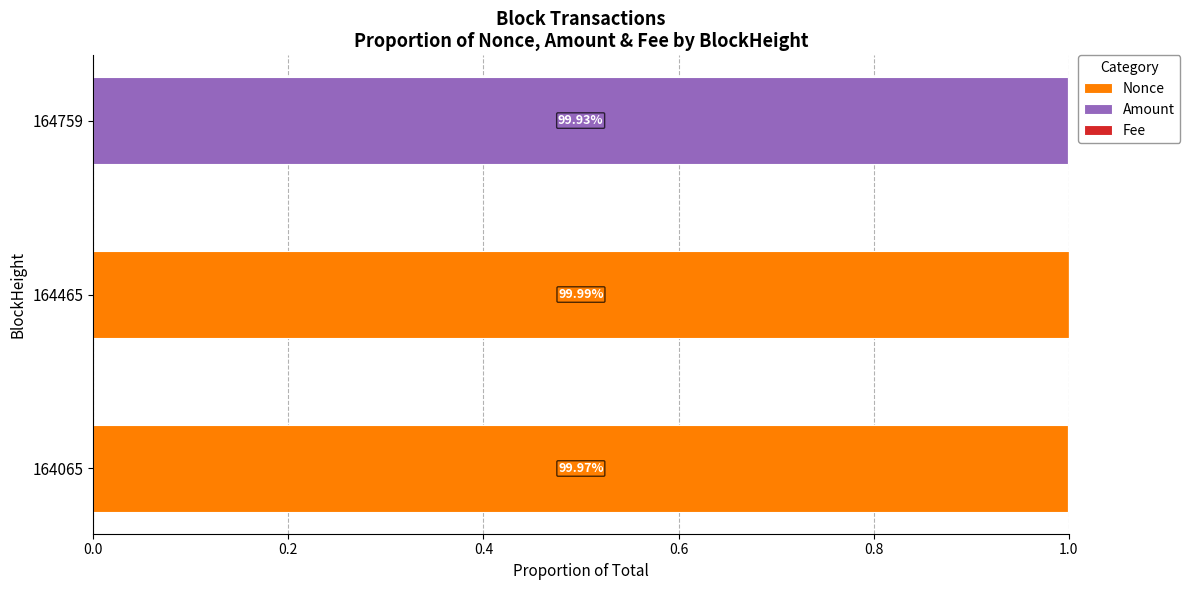

What is the value of the Amount bar at the 3rd from the left?

1.0